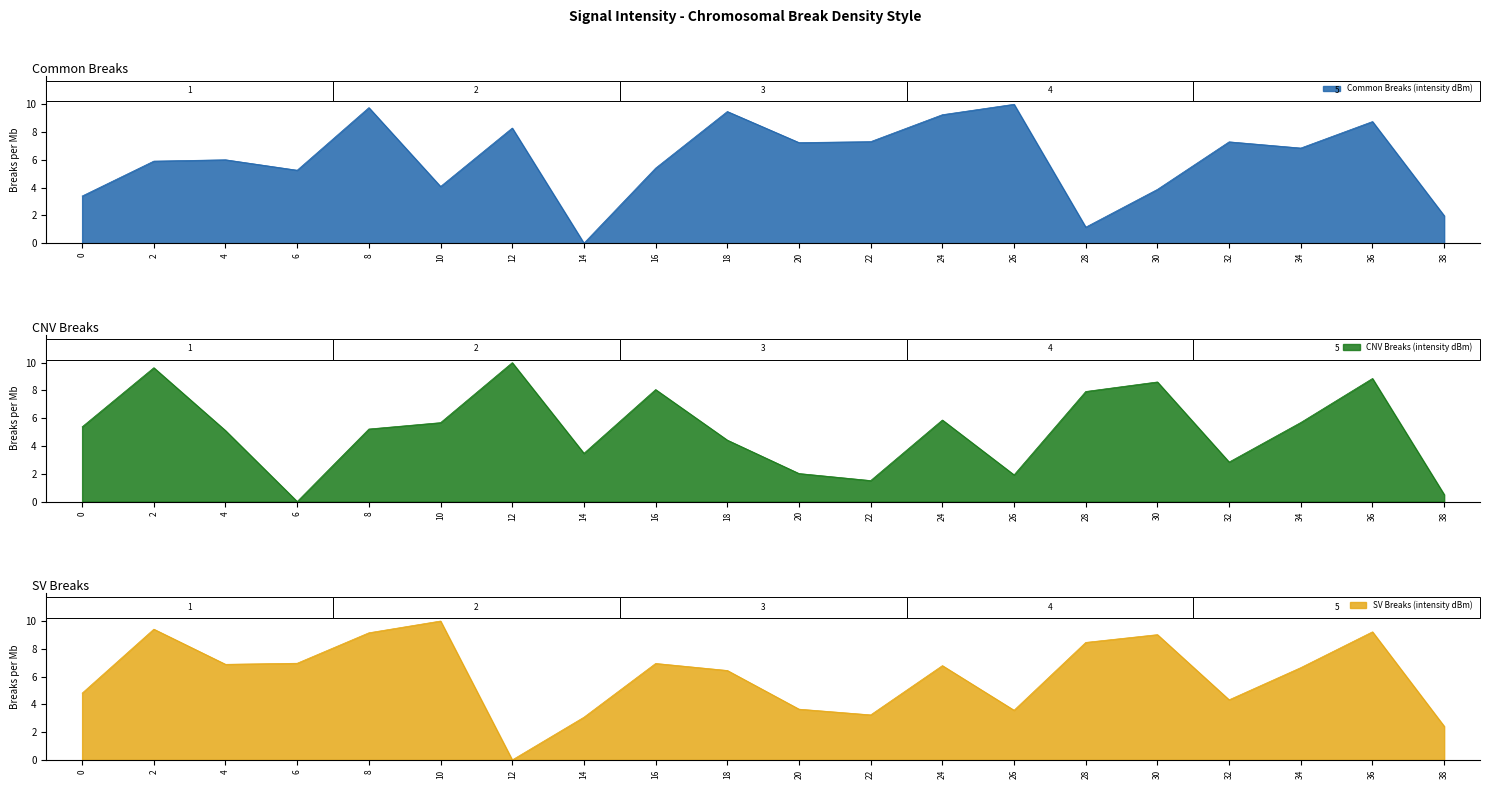

What are all the series names shown in the legend?

Common Breaks (intensity dBm), CNV Breaks (intensity dBm), SV Breaks (intensity dBm)